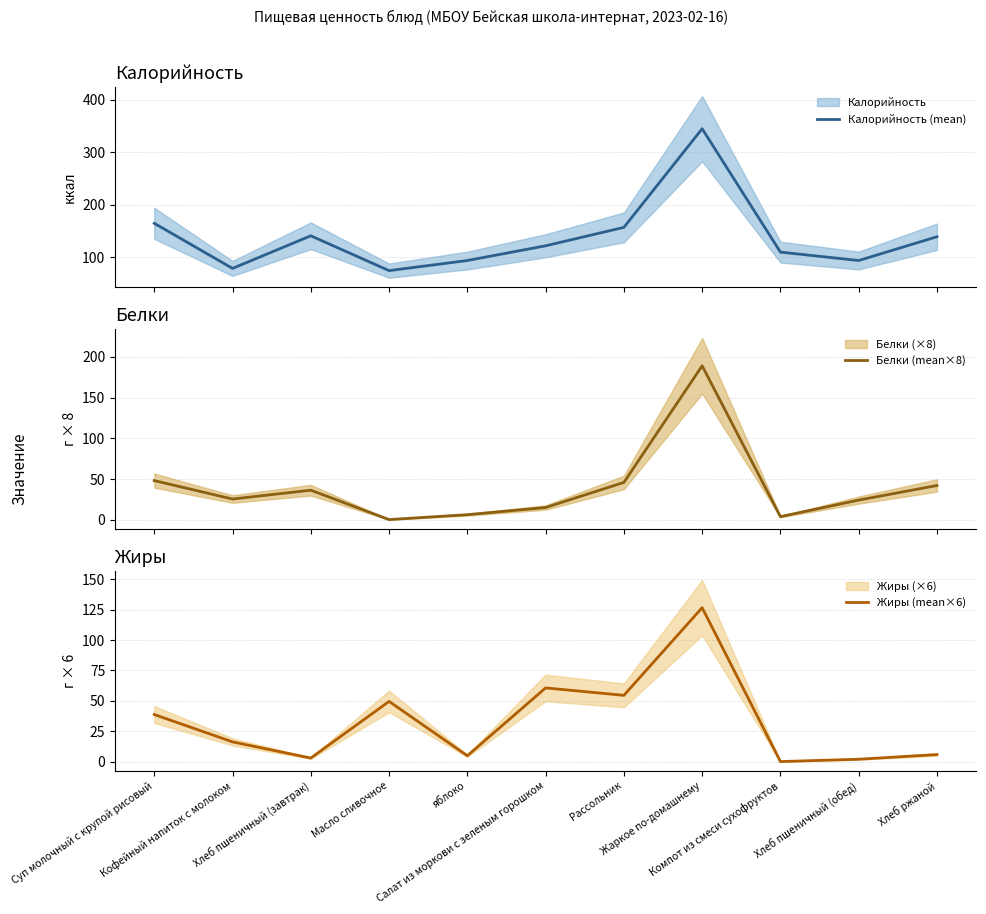

What is the sum of the Белки (mean×8) values at Компот из смеси сухофруктов and Хлеб пшеничный (завтрак)?

40.5